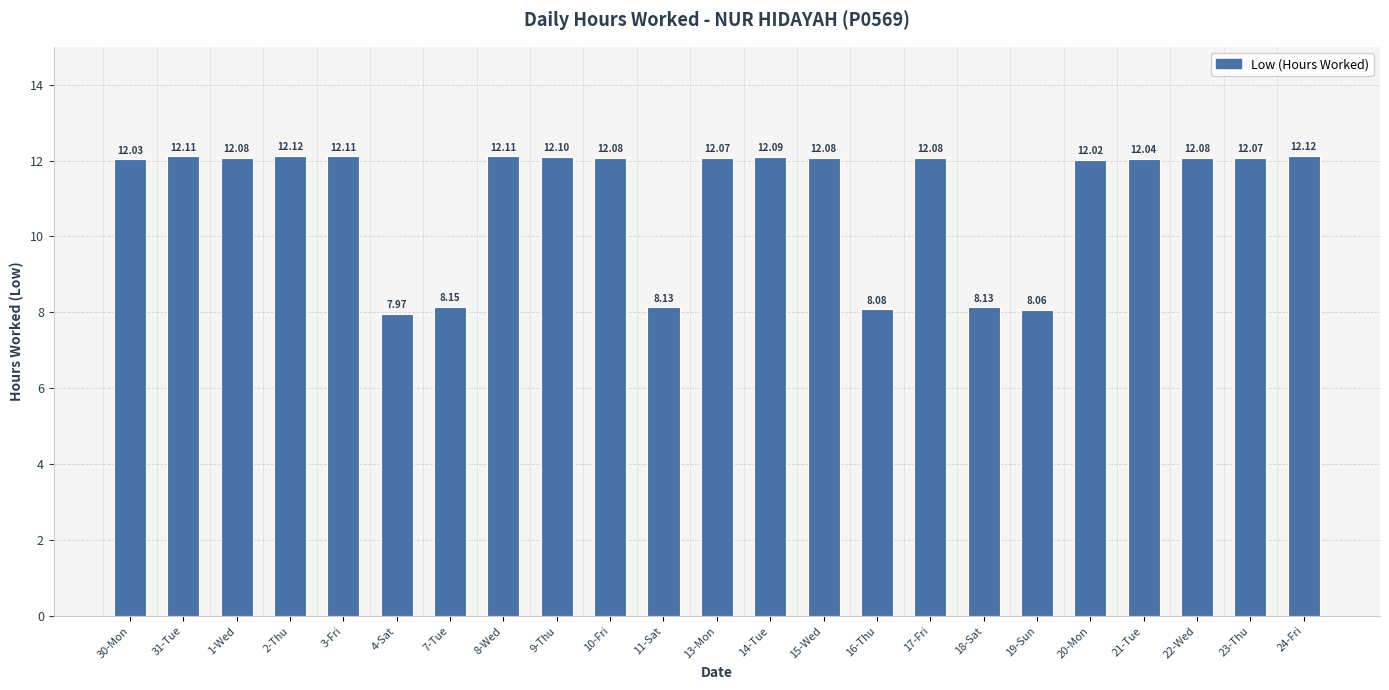

What is the value of the 22nd bar from the left?

12.1